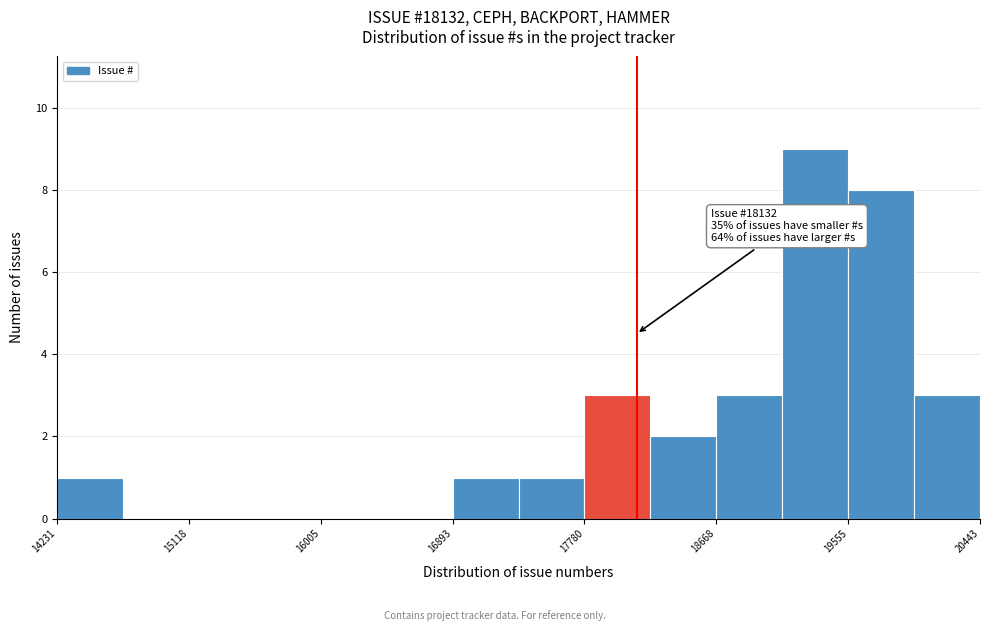

Over which range of the x-axis is the bar tallest?

19100 to 19600